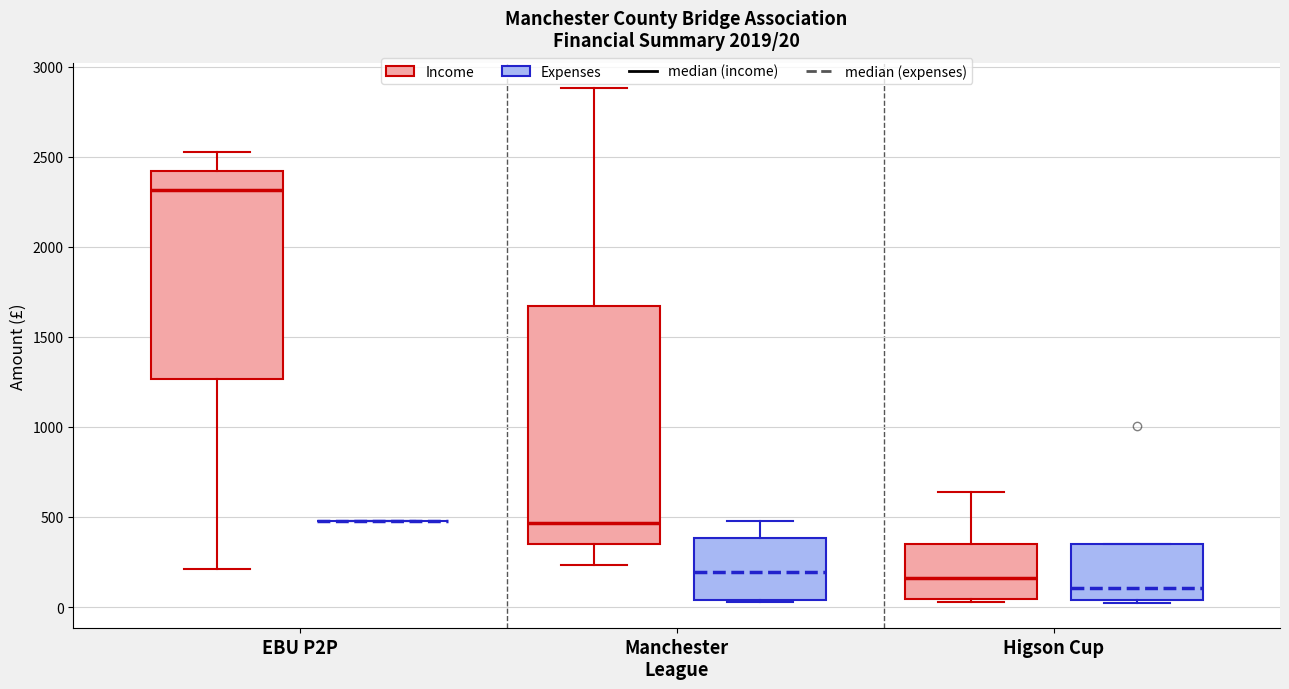

Which box is the tallest, from its lower edge to its upper edge?

Manchester League (Income)